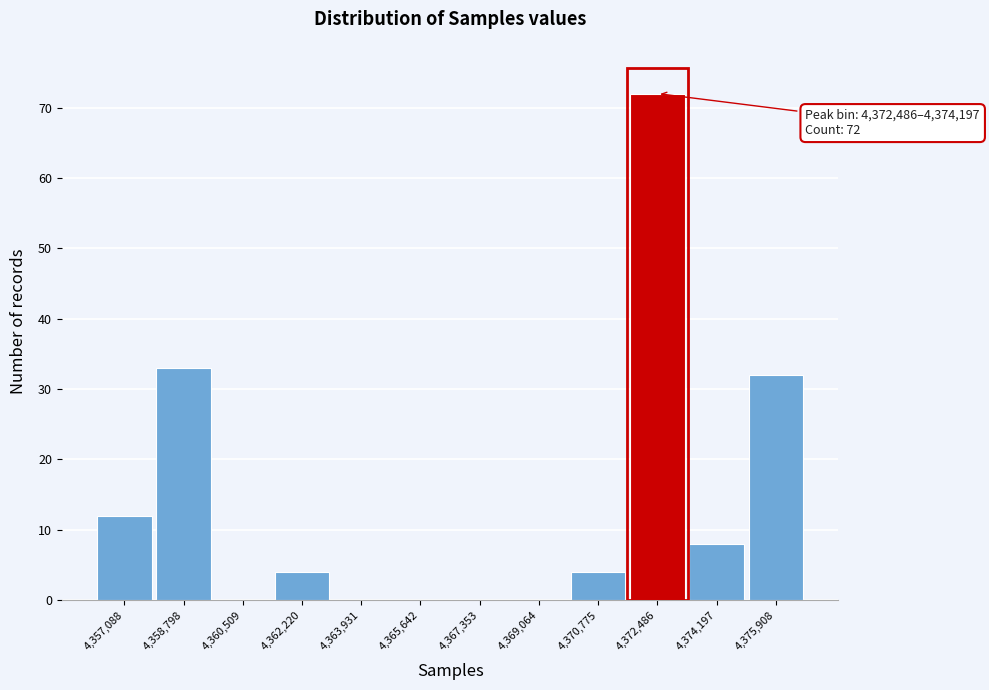

Reading right to left, extract all data points from this chart.

4,375,908=32	4,374,197=8	4,372,486=72	4,370,775=4	4,369,064=0	4,367,353=0	4,365,642=0	4,363,931=0	4,362,220=4	4,360,509=0	4,358,798=33	4,357,088=12